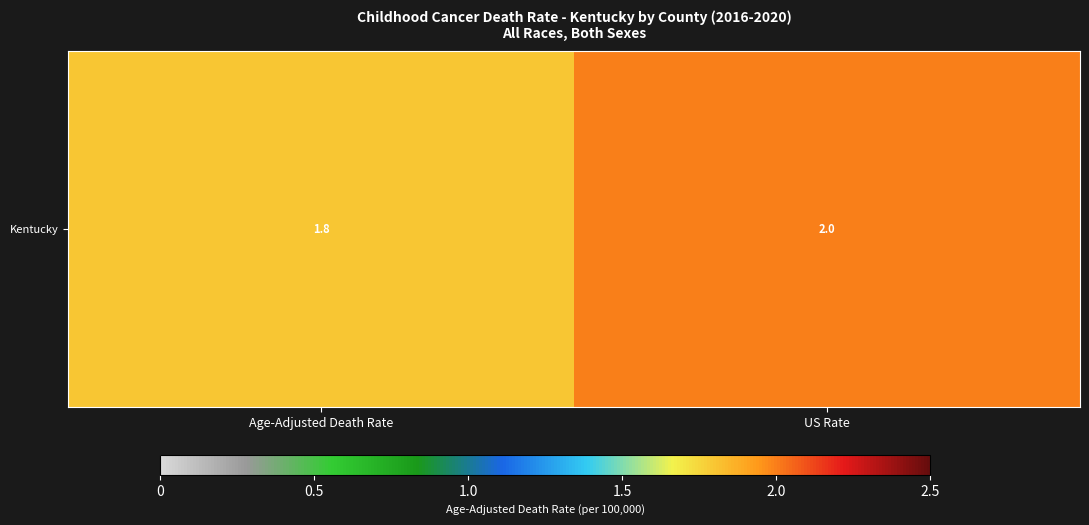

What is the change in value from Age-Adjusted Death Rate to US Rate?

+0.2